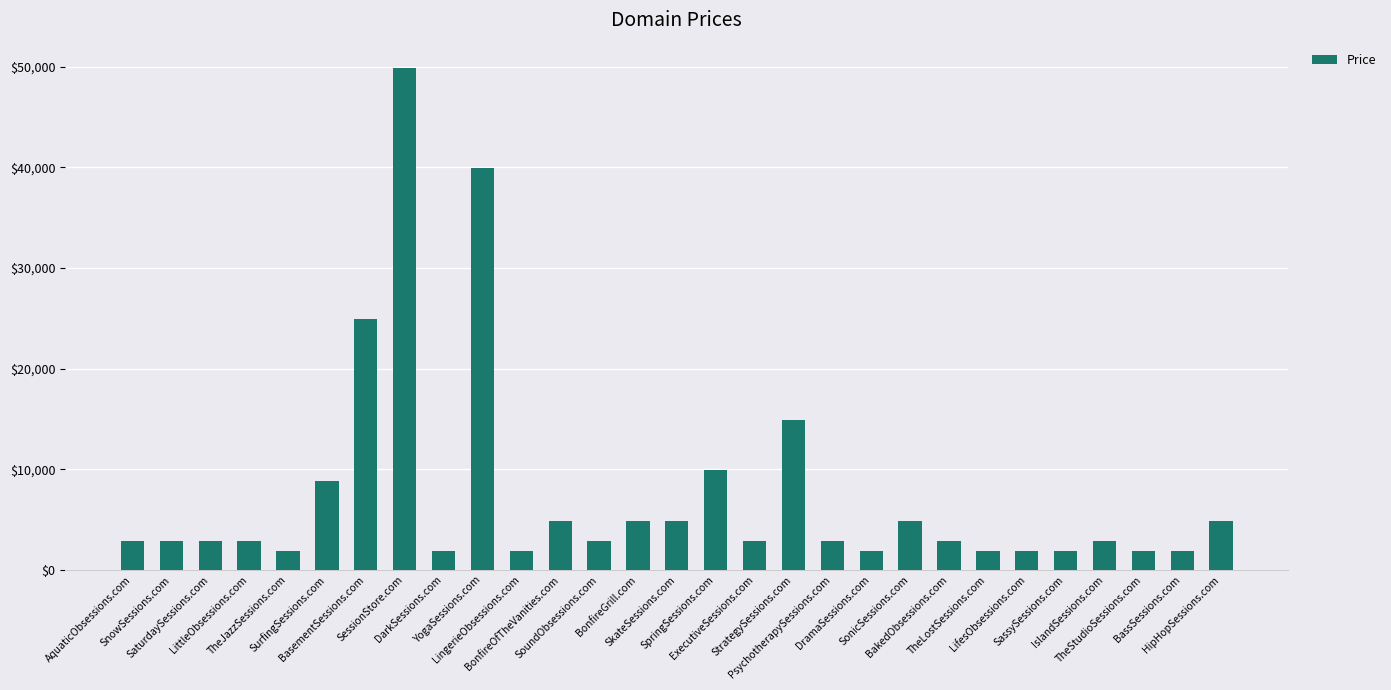

What is the difference between the second highest and second lowest values?

38000